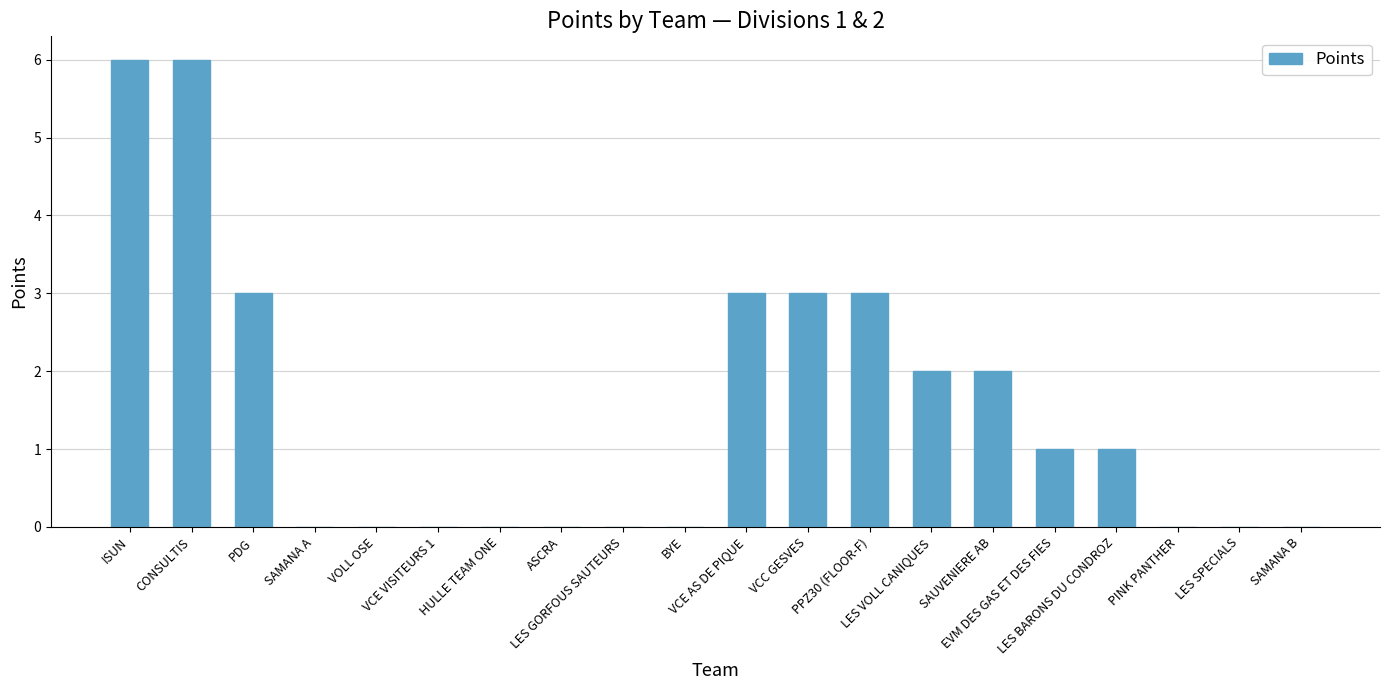

Are the bars horizontal?

No